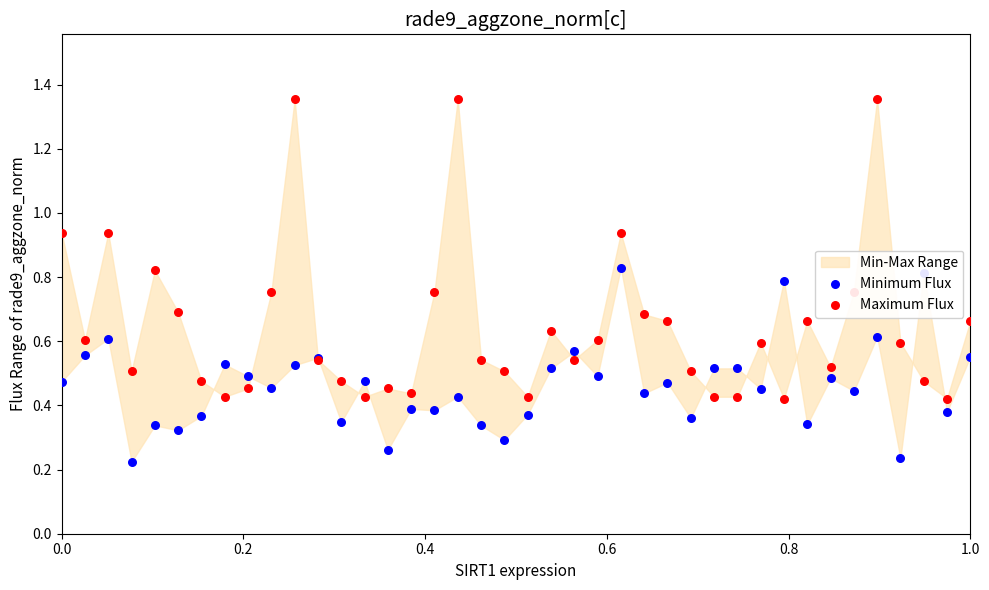

Which series reaches the minimum Y coordinate?

Minimum Flux